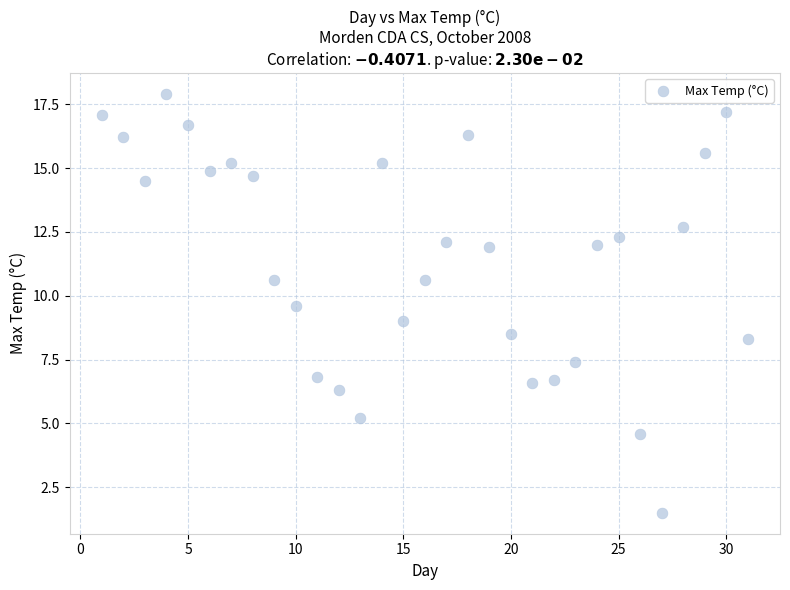

What is the range of Y values (max minus min)?

16.4